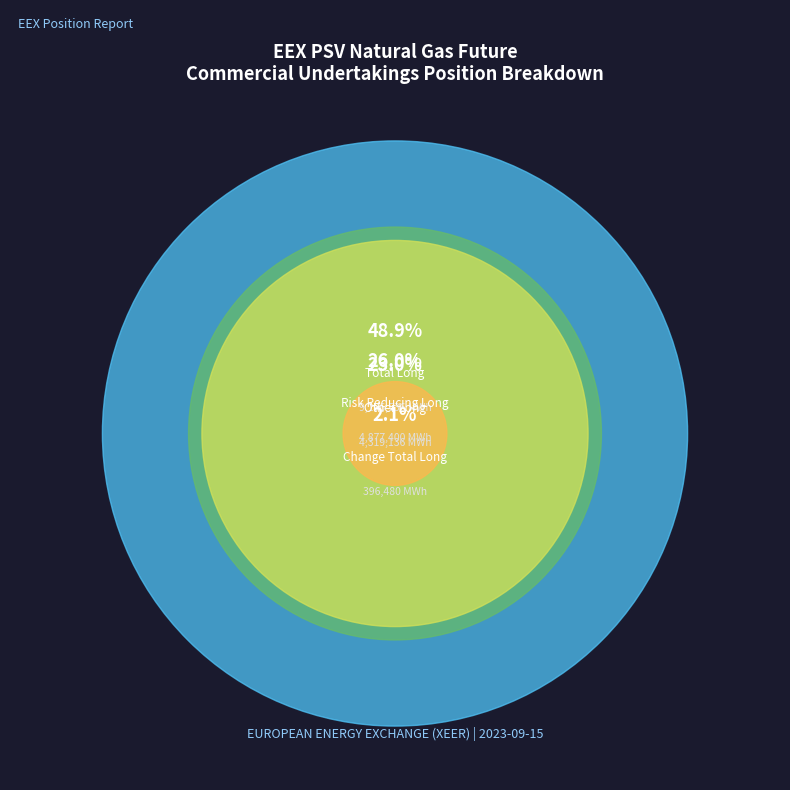

Which category has the biggest portion of the pie?

Total Long